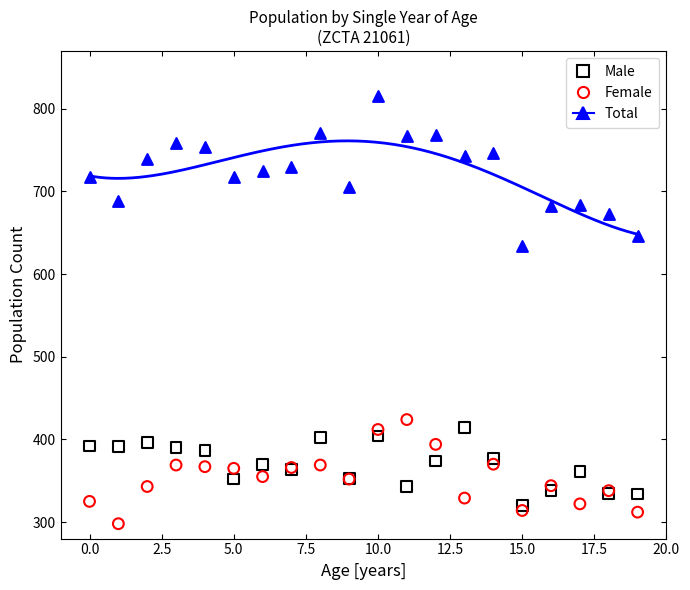

Which series contains the highest Y value?

Total